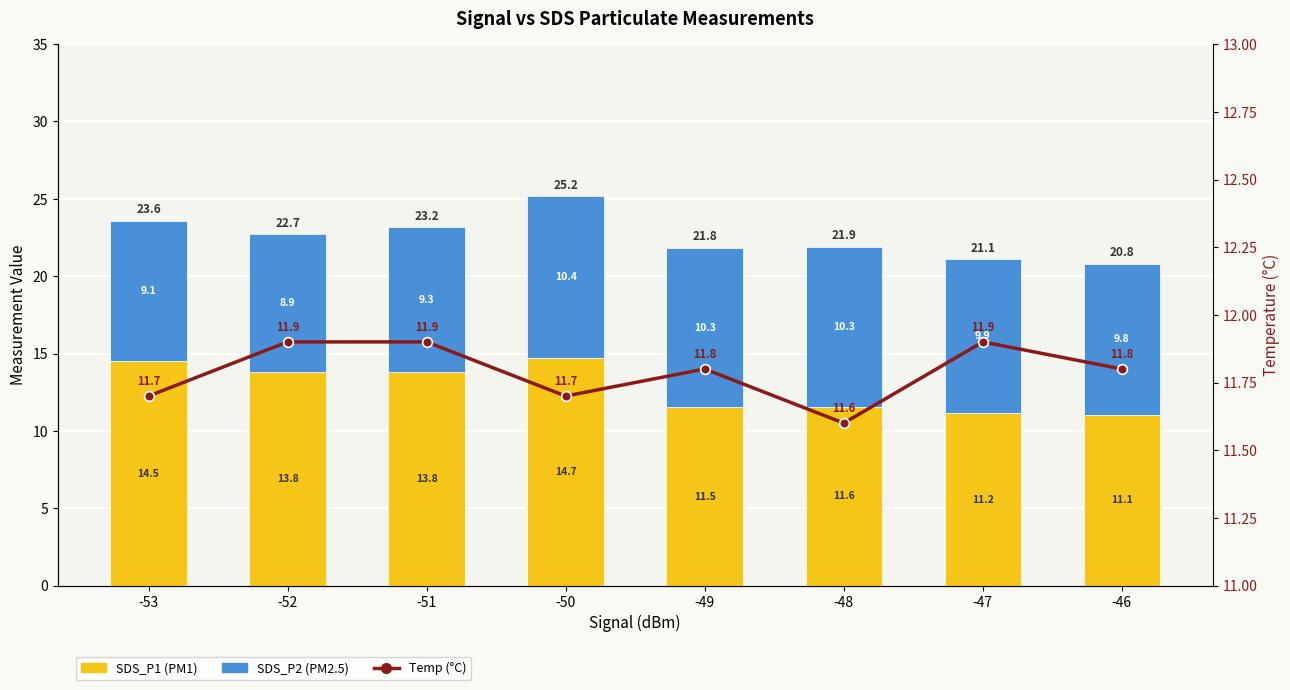

How many data points in SDS_P1 (PM1) are less than 13?

4